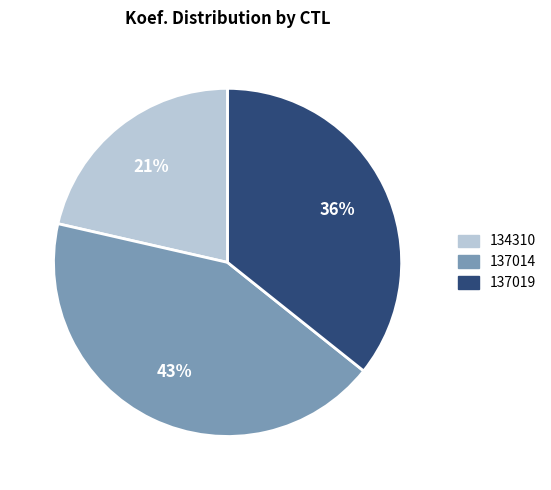

Does 137014 account for over 50% of the chart?

No